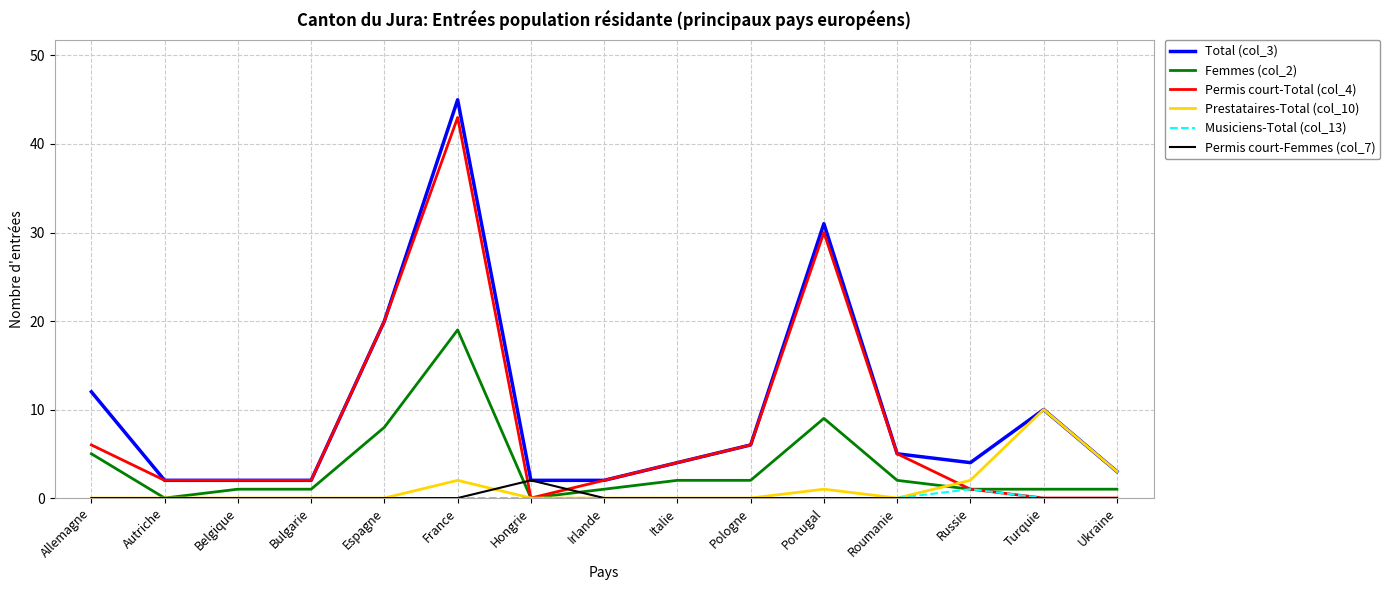

What are all the series names shown in the legend?

Total (col_3), Femmes (col_2), Permis court-Total (col_4), Prestataires-Total (col_10), Musiciens-Total (col_13), Permis court-Femmes (col_7)